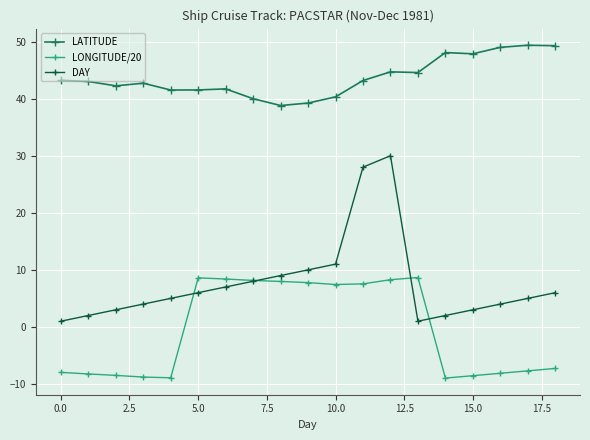

What is the minimum value shown in the chart?

-9.0